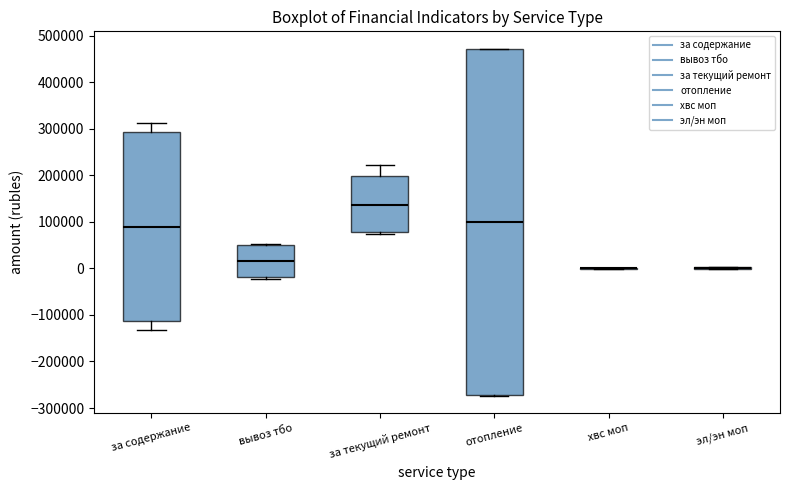

Reading left to right, transcribe this box plot: for each box, give where its median line is, the range the box spans, and where its two whiskers end, as read against the y-axis. The values are not printed on the chart, so give them approximately, as read against the axis.

за содержание: median 90000, box -110000 to 290000, whiskers -130000 to 310000
вывоз тбо: median 20000, box -20000 to 50000, whiskers -20000 (just below the box's lower edge) to 50000 (just above the box's upper edge)
за текущий ремонт: median 140000, box 80000 to 200000, whiskers 70000 to 220000
отопление: median 100000, box -270000 to 470000, whiskers -270000 to 470000
хвс моп: box collapsed to a line at 0, whiskers 0 to 0
эл/эн моп: box collapsed to a line at 0, whiskers 0 to 0